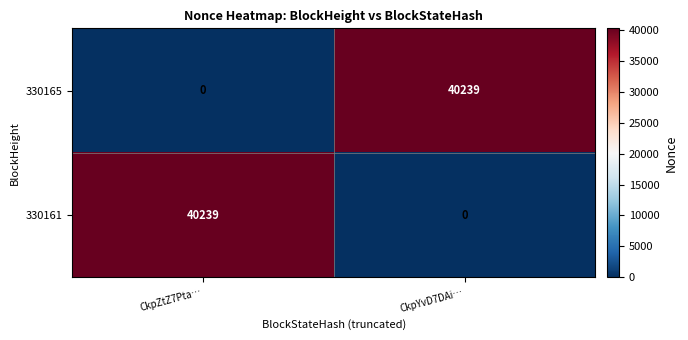

Reading left to right, list all the values displayed in this chart.

330165: 0	40239
330161: 40239	0